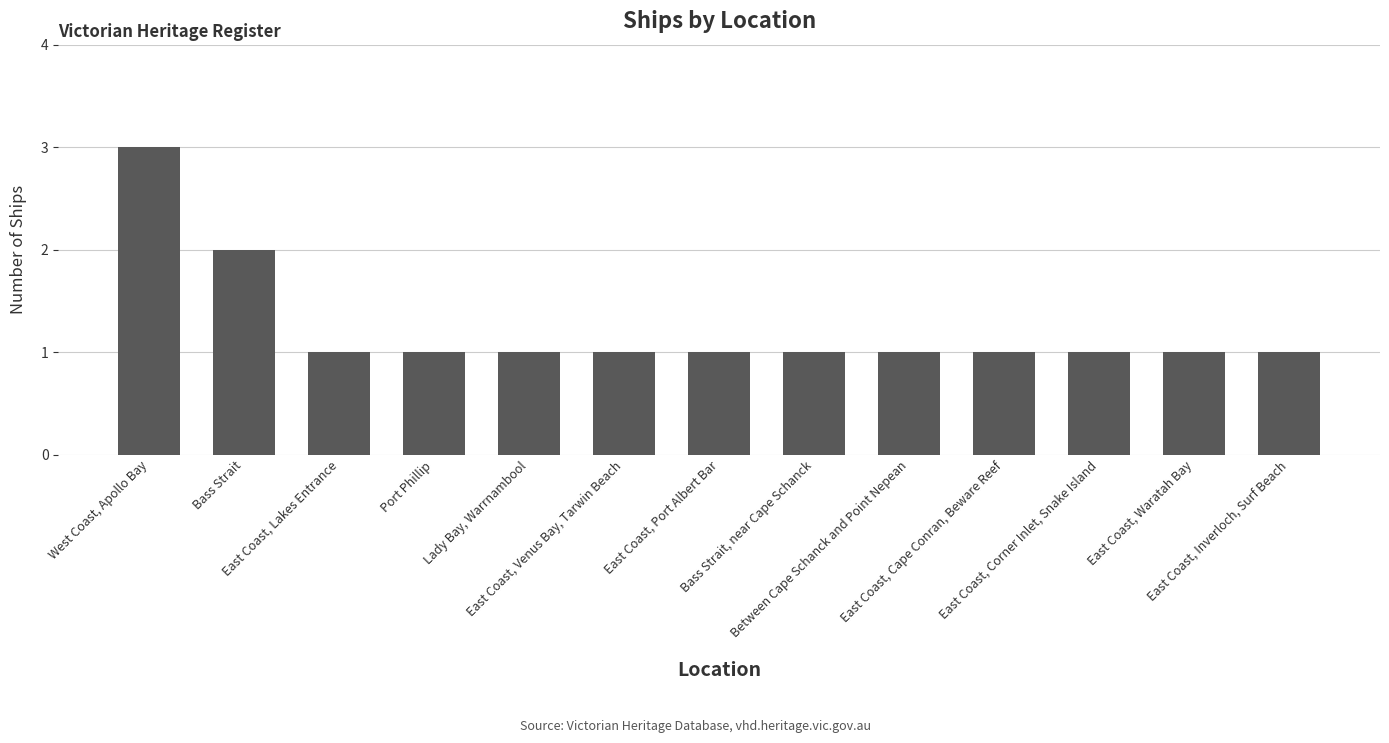

Reading left to right, transcribe all the data shown in this chart.

West Coast, Apollo Bay=3	Bass Strait=2	East Coast, Lakes Entrance=1	Port Phillip=1	Lady Bay, Warrnambool=1	East Coast, Venus Bay, Tarwin Beach=1	East Coast, Port Albert Bar=1	Bass Strait, near Cape Schanck=1	Between Cape Schanck and Point Nepean=1	East Coast, Cape Conran, Beware Reef=1	East Coast, Corner Inlet, Snake Island=1	East Coast, Waratah Bay=1	East Coast, Inverloch, Surf Beach=1